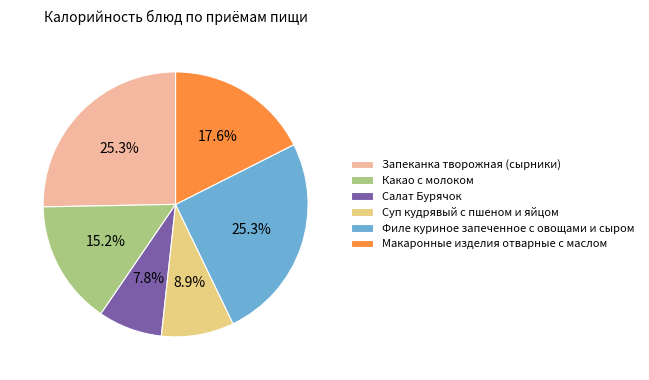

Which category has the smallest portion of the pie?

Салат Бурячок